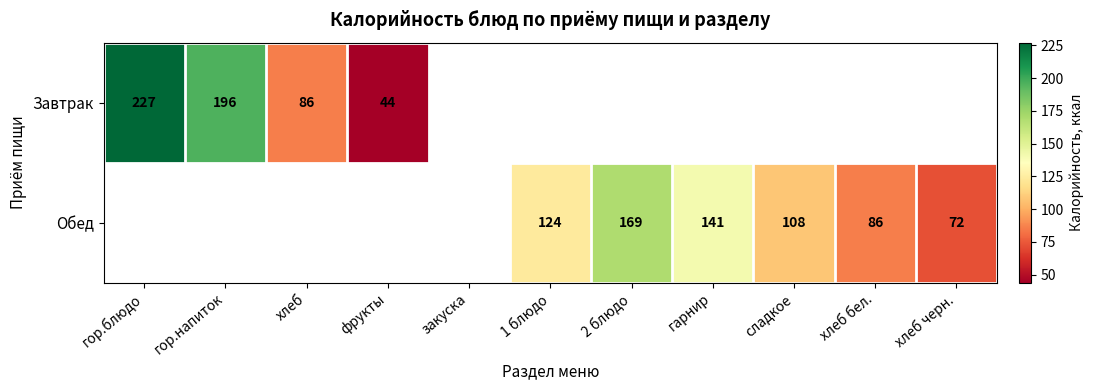

How many series are shown in this chart?

2